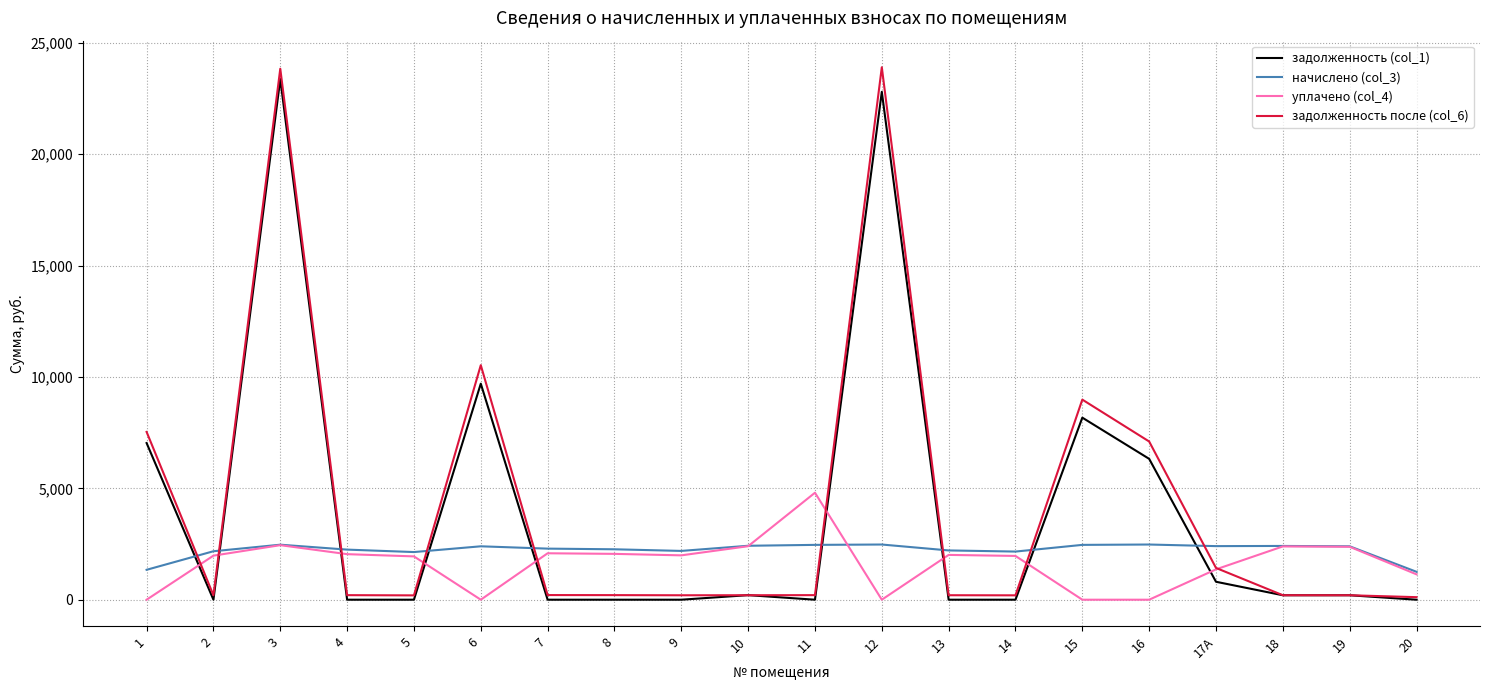

Where is задолженность после (col_6) nearest to the value 12008?

6